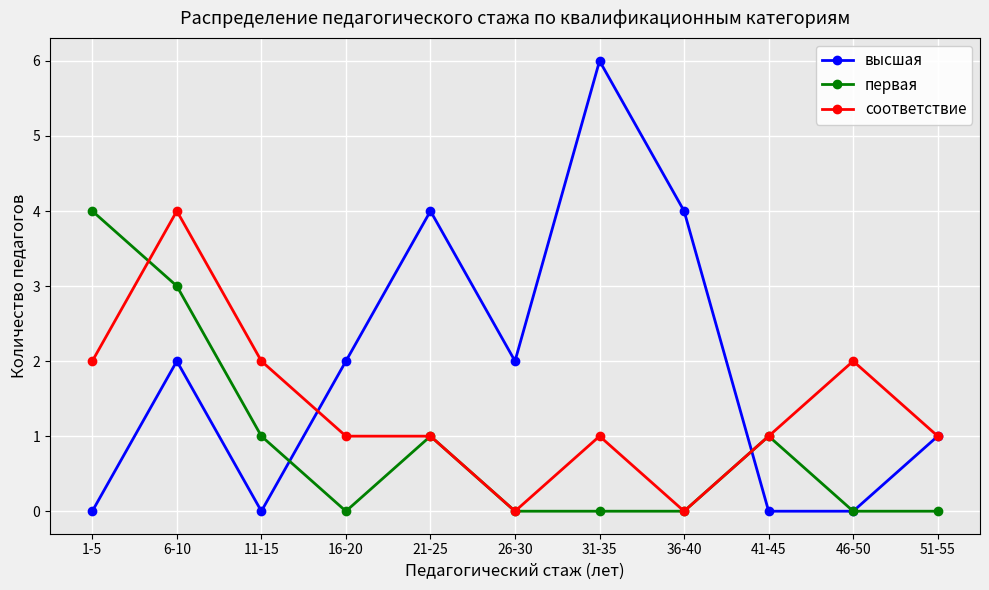

Which series has the widest spread of values?

высшая